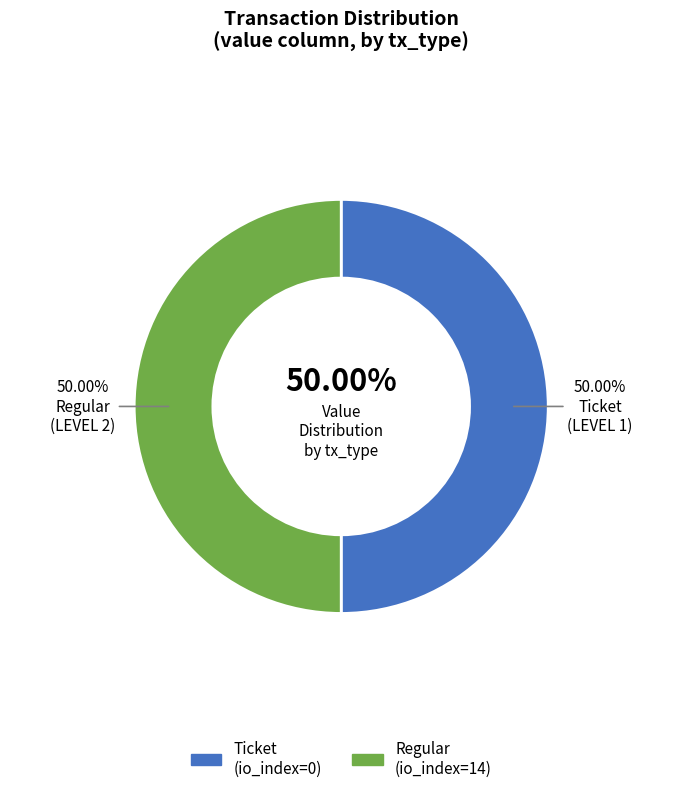

Rank the categories by value from highest to lowest.

io_index=14 (Regular), io_index=0 (Ticket)